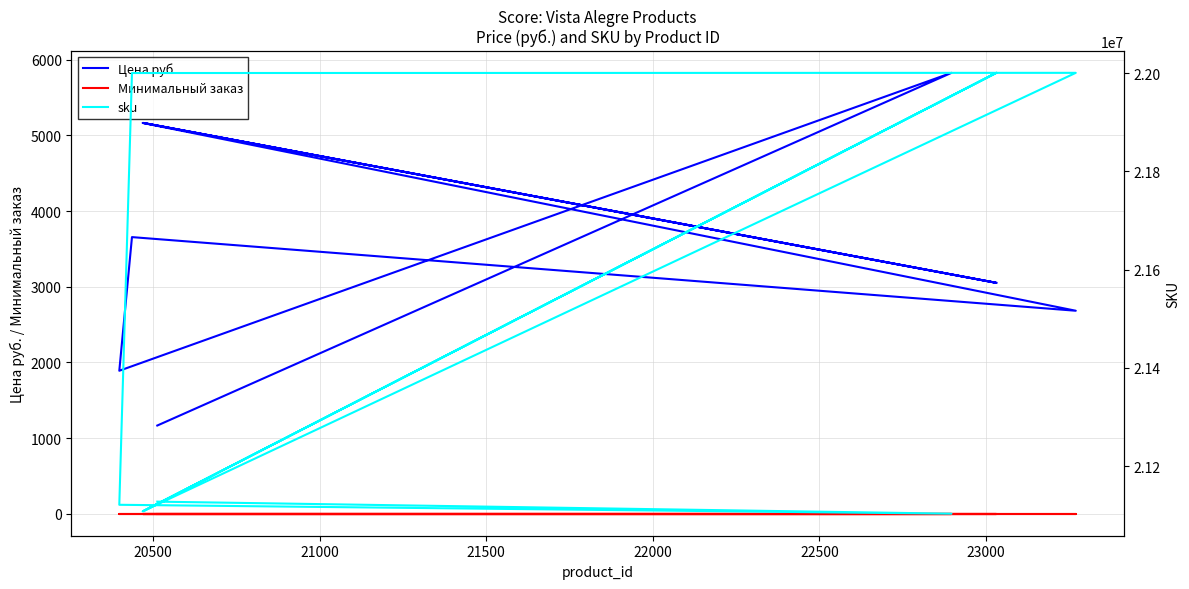

How many interior local valleys does the Цена руб. series have?

3